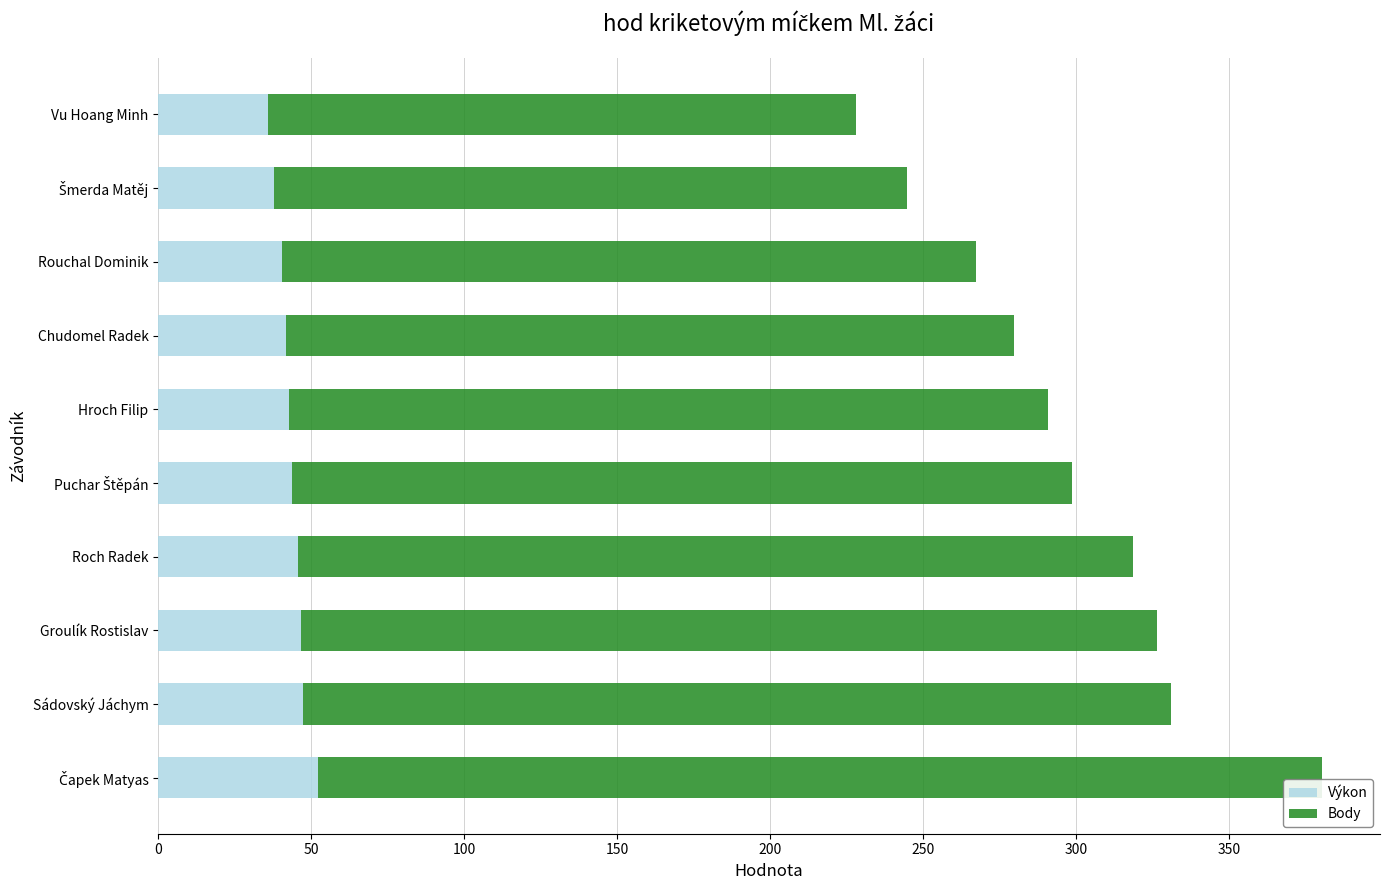

The value of Výkon at Roch Radek is 45.8. True or false?

True